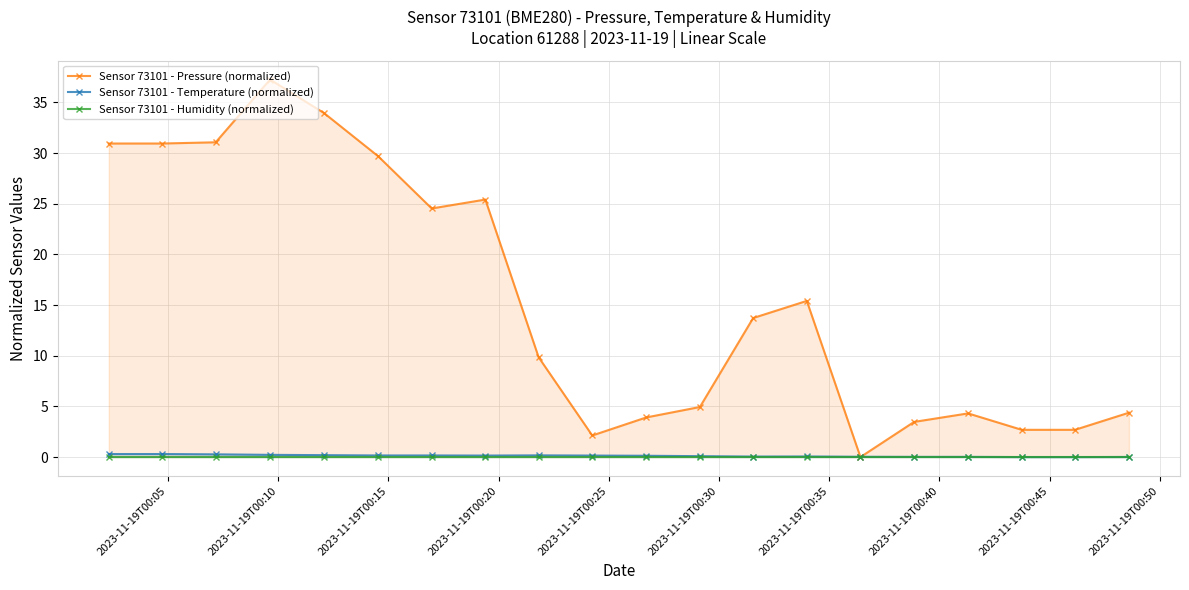

The Sensor 73101 - Pressure (normalized) series shows 5.8 at 10. True or false?

False